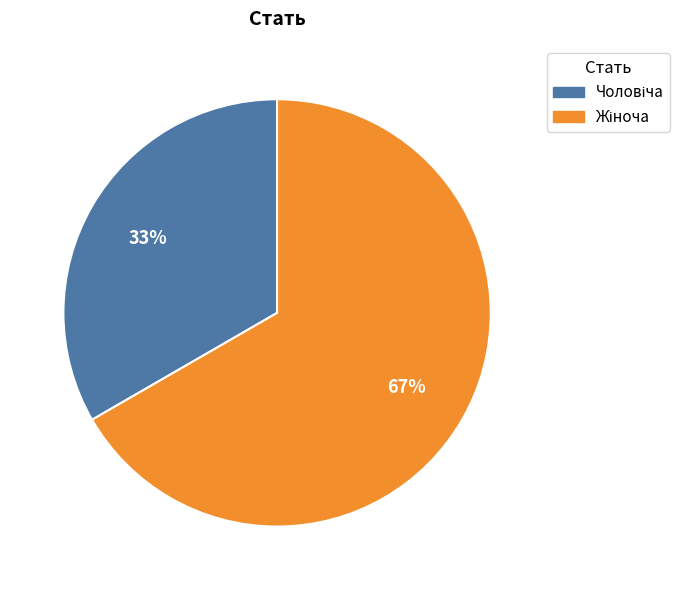

To the nearest percent, what is the average slice percentage?

50%